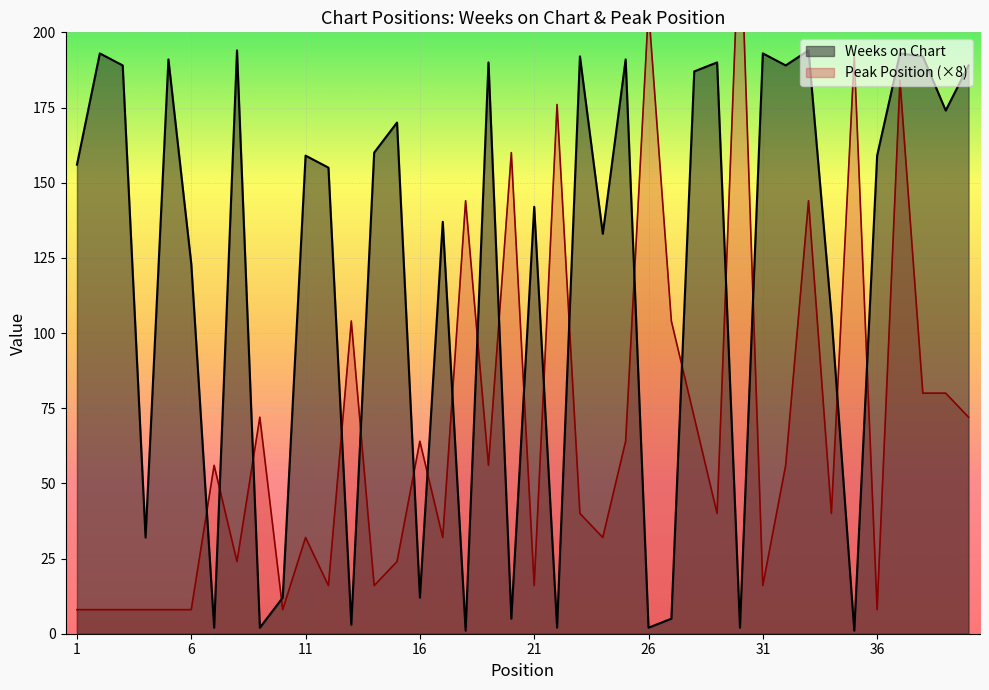

Where is Peak Position nearest to the value 124?

13